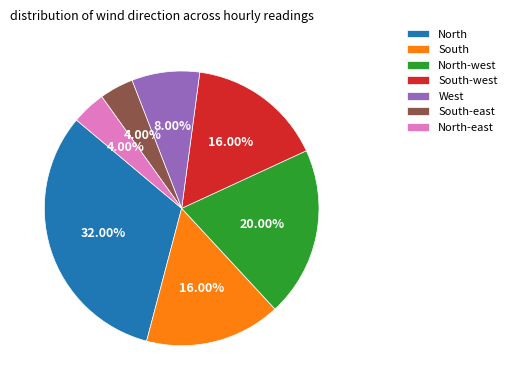

To the nearest percent, what is the difference between the North and North-west slice percentages?

12%